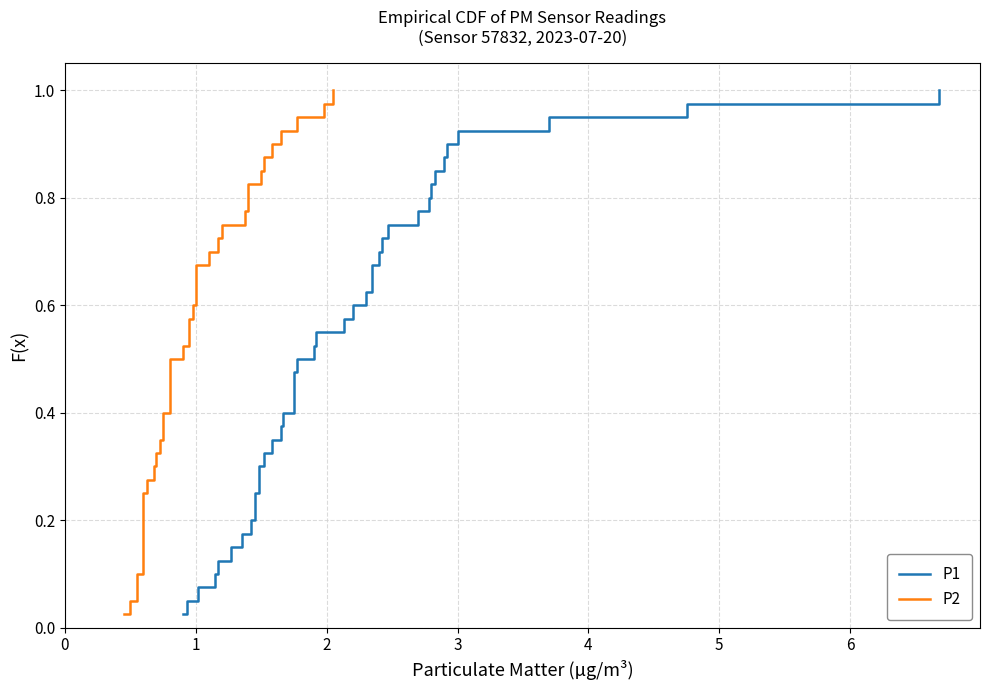

True or false: P2 has a value of 0.0 at 1.

False